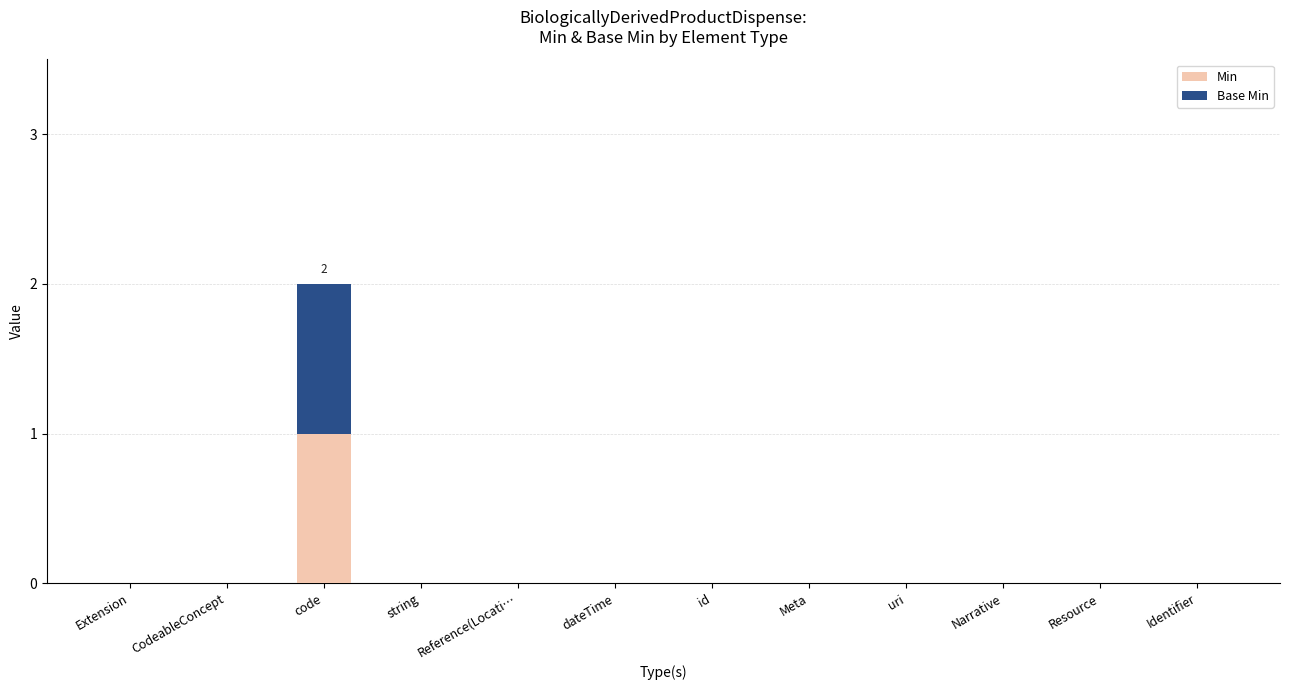

At which category is the sum across all series the highest?

code